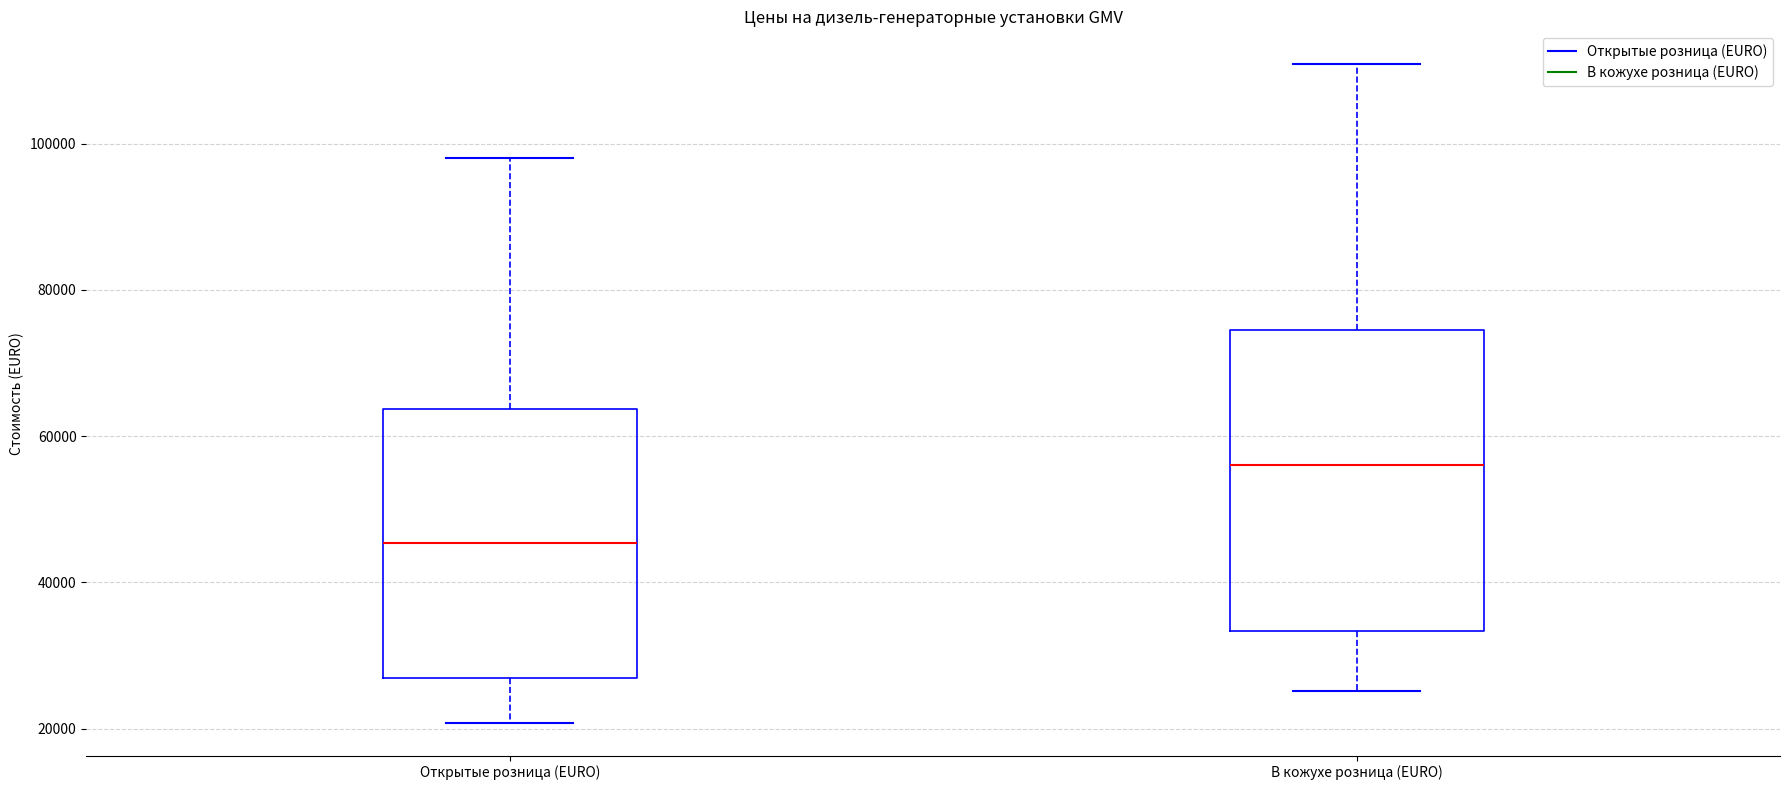

Where is the upper edge of the box for В кожухе розница (EURO) on the y-axis? The values are not printed on the chart, so give them approximately, as read against the axis.

74000